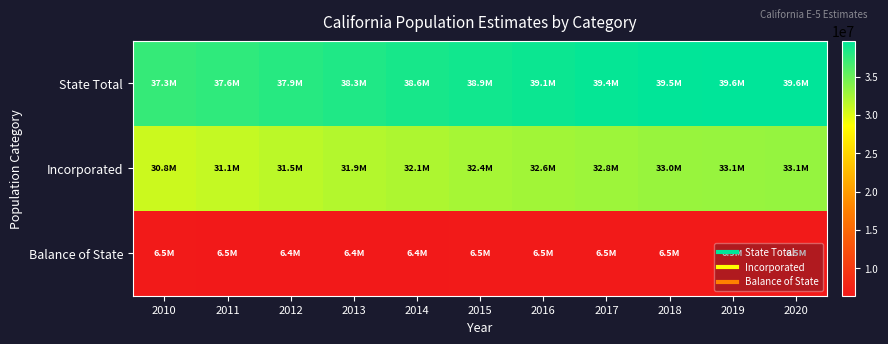

Which has a higher value, 2011 or 2019?

2019